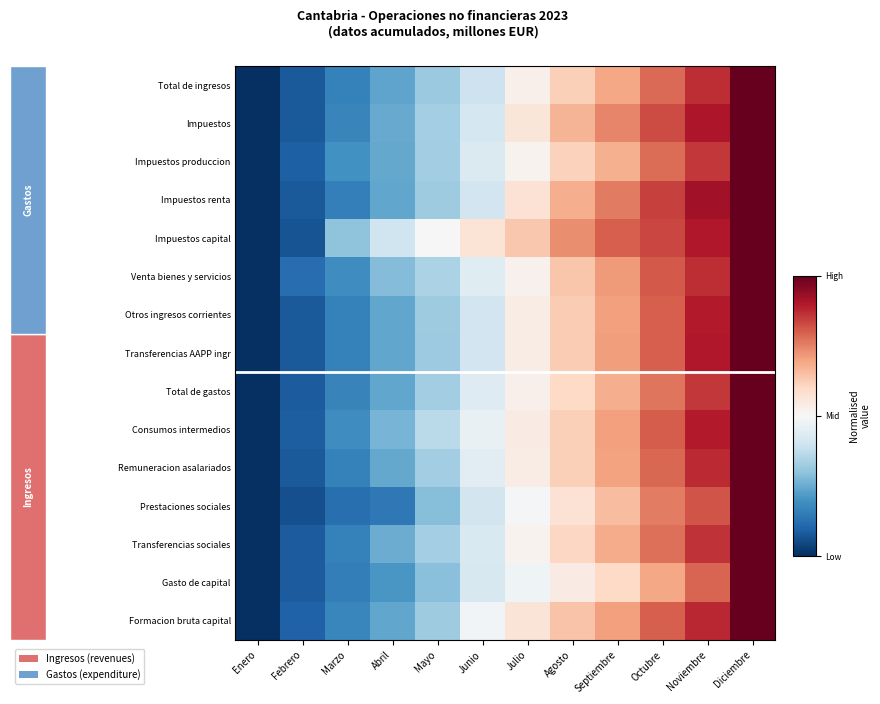

List the series in order of their peak value, highest first.

Total de ingresos, Total de gastos, Otros ingresos corrientes, Transferencias AAPP ingr, Remuneracion asalariados, Impuestos, Impuestos renta, Consumos intermedios, Gasto de capital, Transferencias sociales, Formacion bruta capital, Venta bienes y servicios, Impuestos produccion, Prestaciones sociales, Impuestos capital